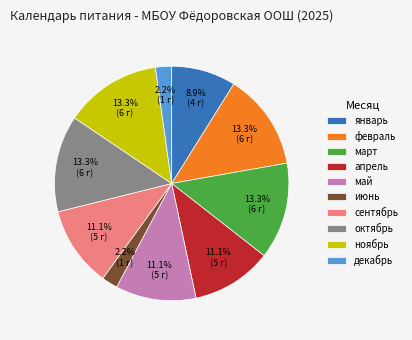

Between апрель and январь, which is larger?

апрель